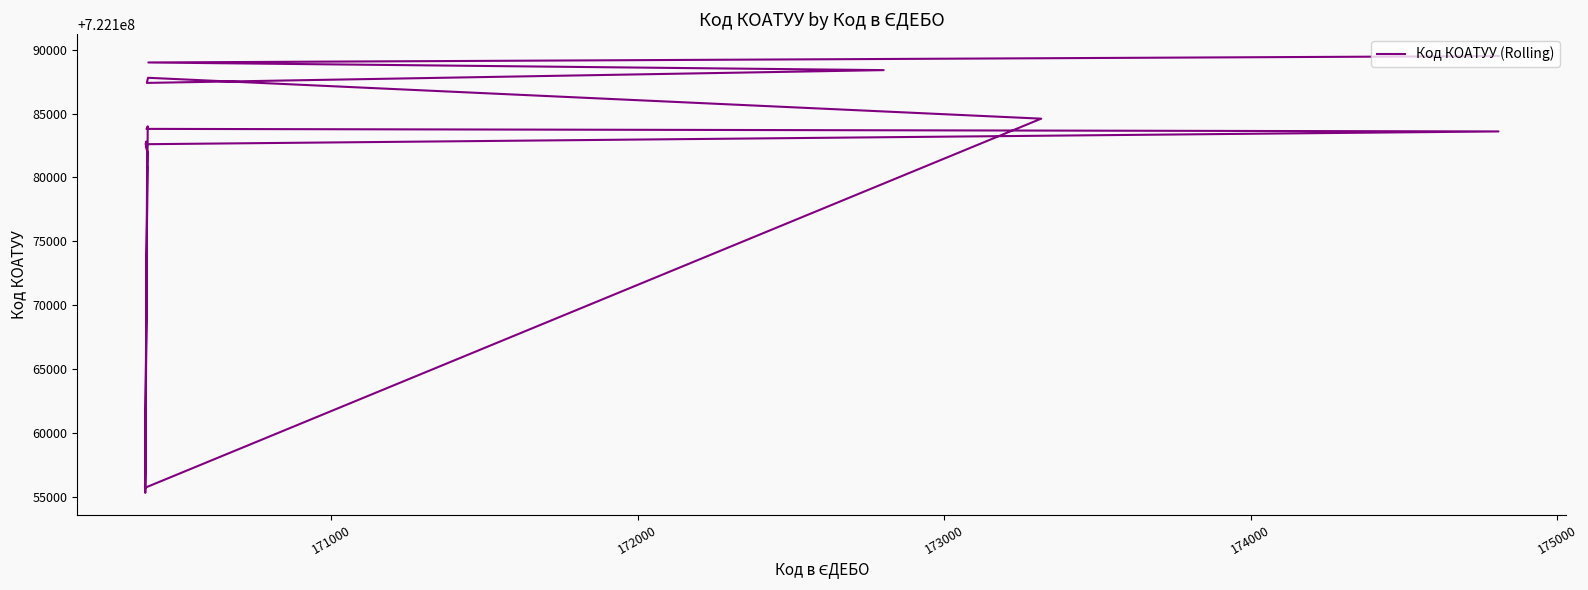

What is the difference between the second highest and second lowest values?

33301